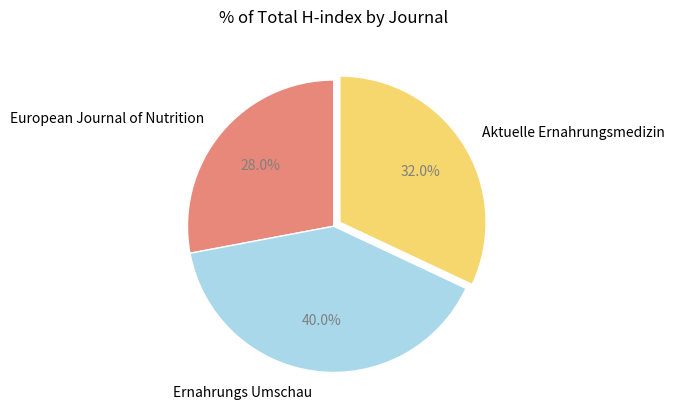

Is there any slice that represents more than half of the pie?

No